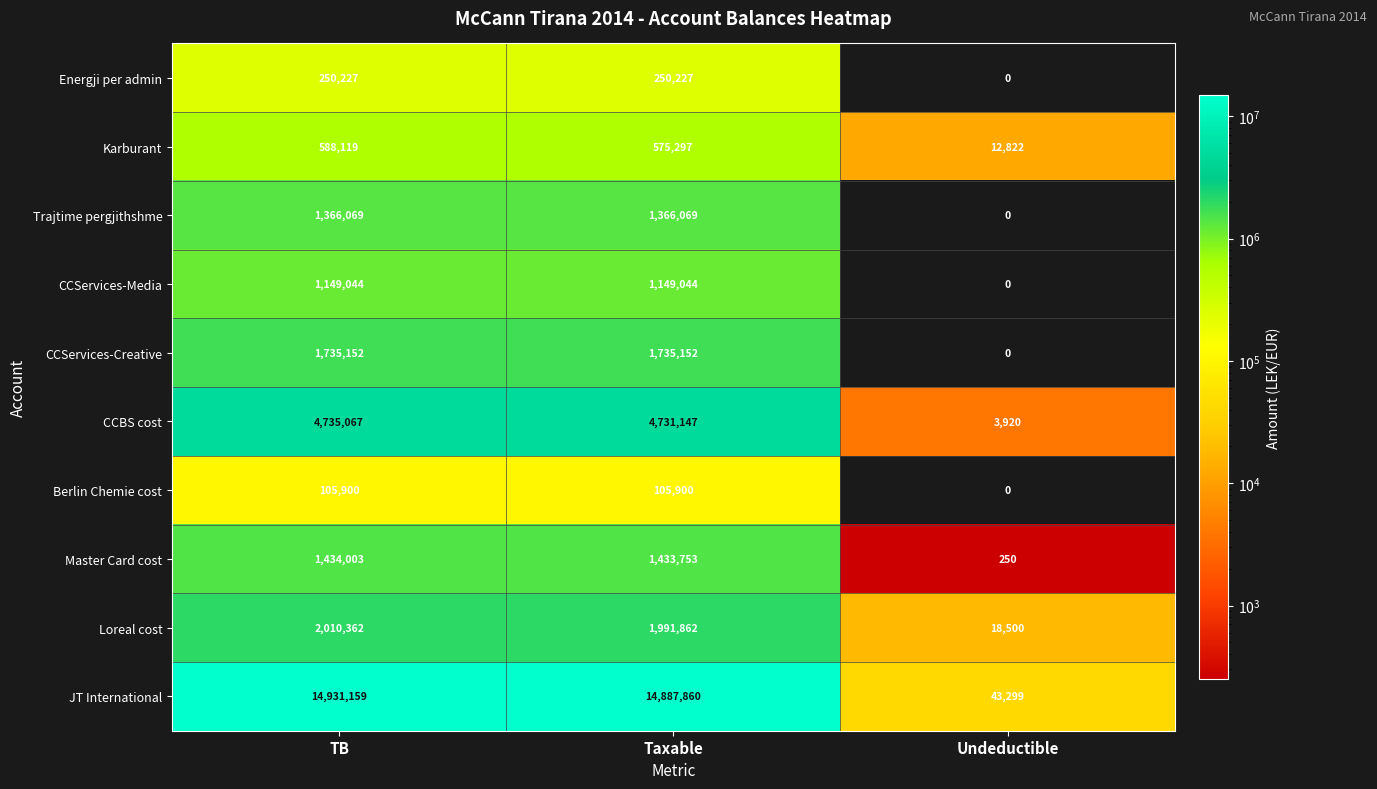

What is the difference between the Trajtime pergjithshme values at Taxable and Undeductible?

1366069